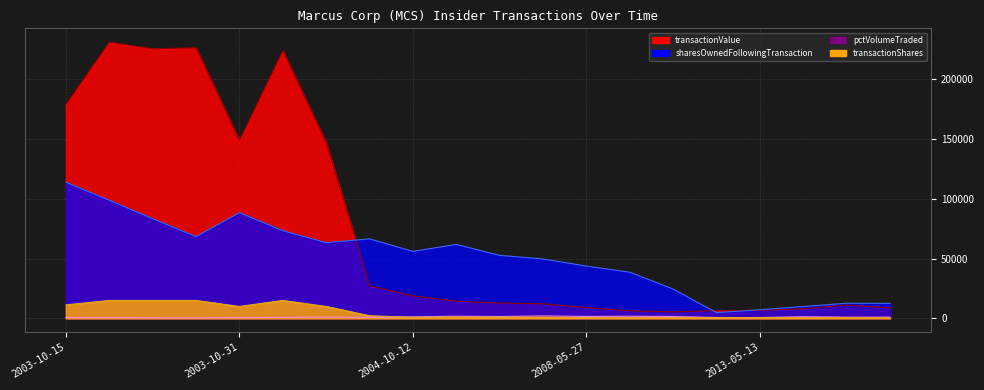

In transactionShares, how many points are higher than both neighbors (excluding endpoints)?

2